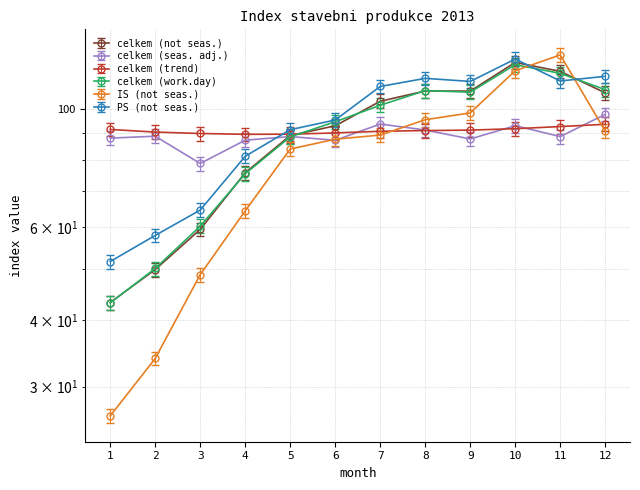

What is the difference between the highest and lowest values at 12?

27.1